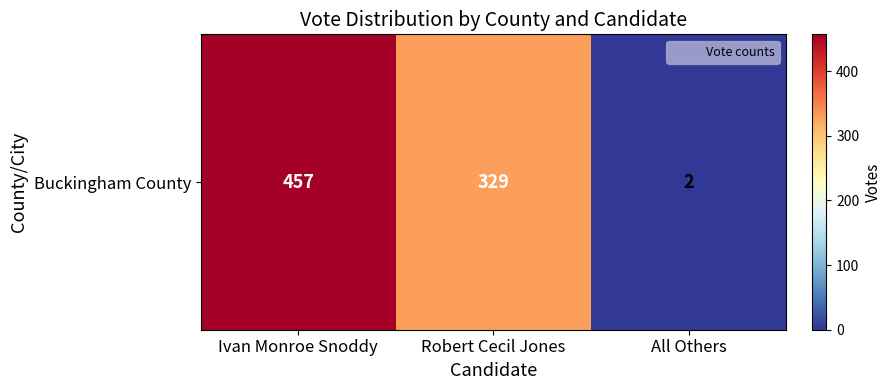

How many data points are less than 329?

1